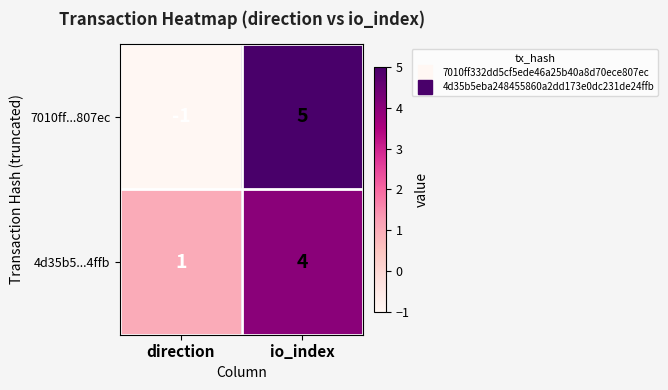

Rank the series by their average value, from highest to lowest.

4d35b5...4ffb, 7010ff...807ec